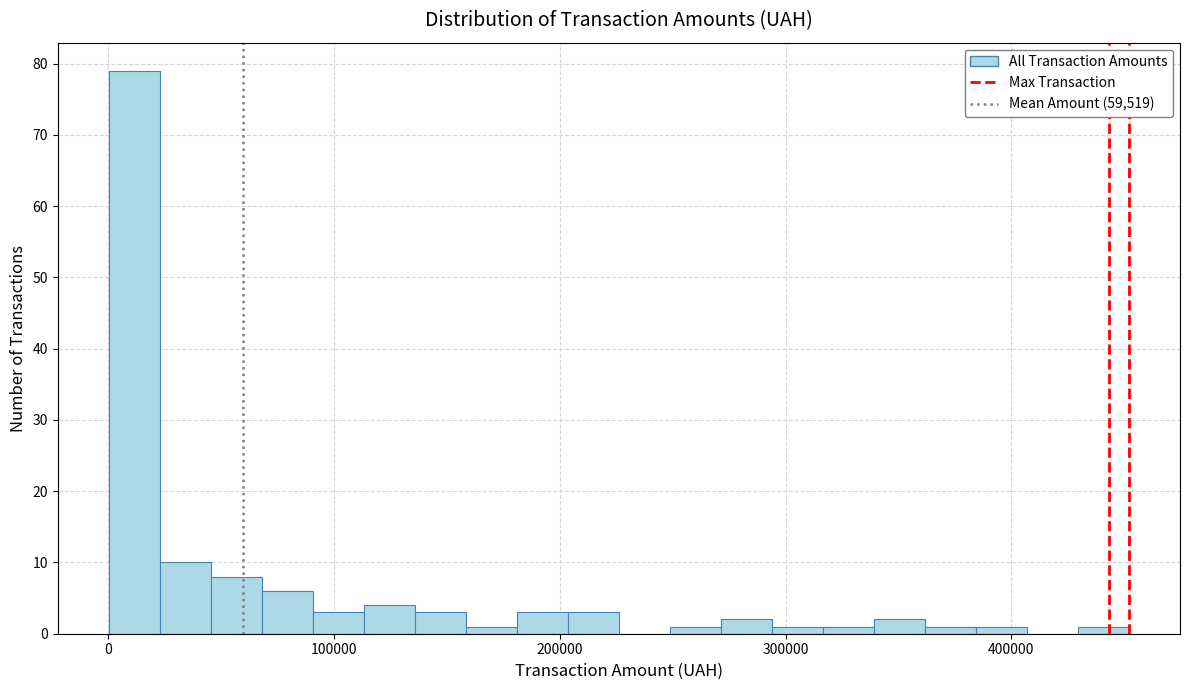

Around what value on the x-axis is the tallest bar? Give the approximate position of its centre, as read against the axis.

10000